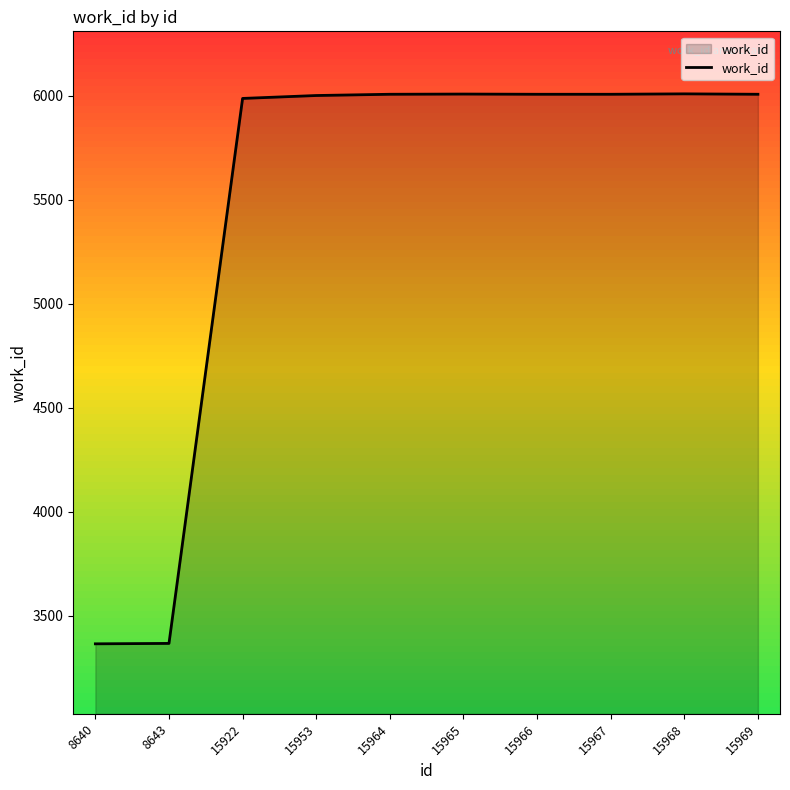

The chart shows a value of 9676 at 15968. True or false?

False